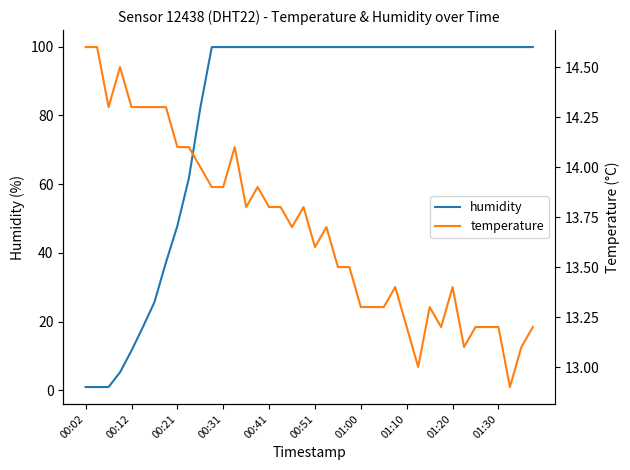

The humidity series shows 130.6 at 38. True or false?

False